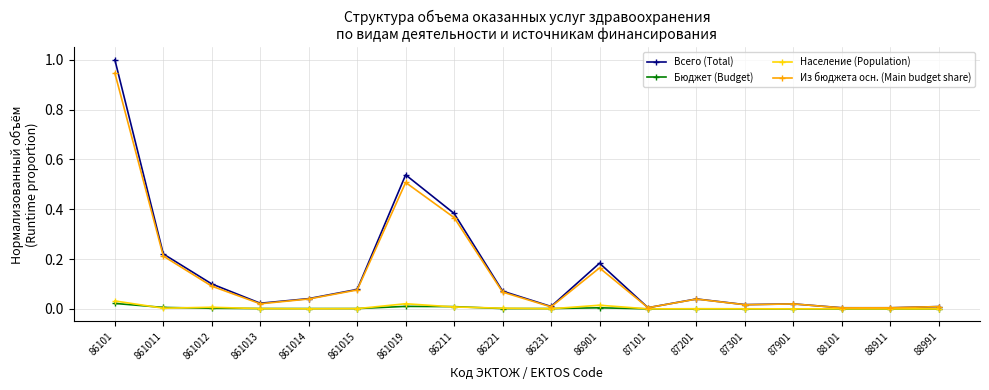

Which series has the widest spread of values?

Всего (Total)